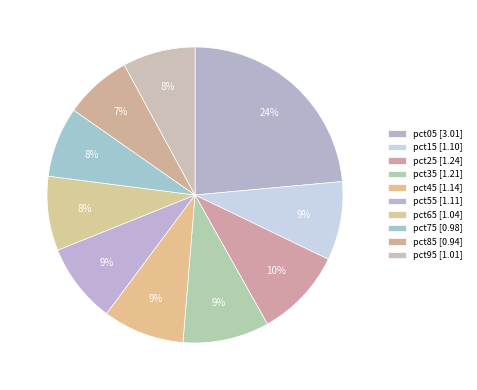

Rank the categories by value from lowest to highest.

pct85, pct75, pct95, pct65, pct15, pct55, pct45, pct35, pct25, pct05